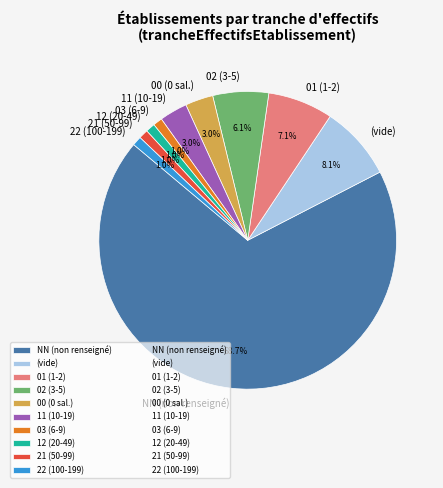

Which slice is the largest?

NN (non renseigné)